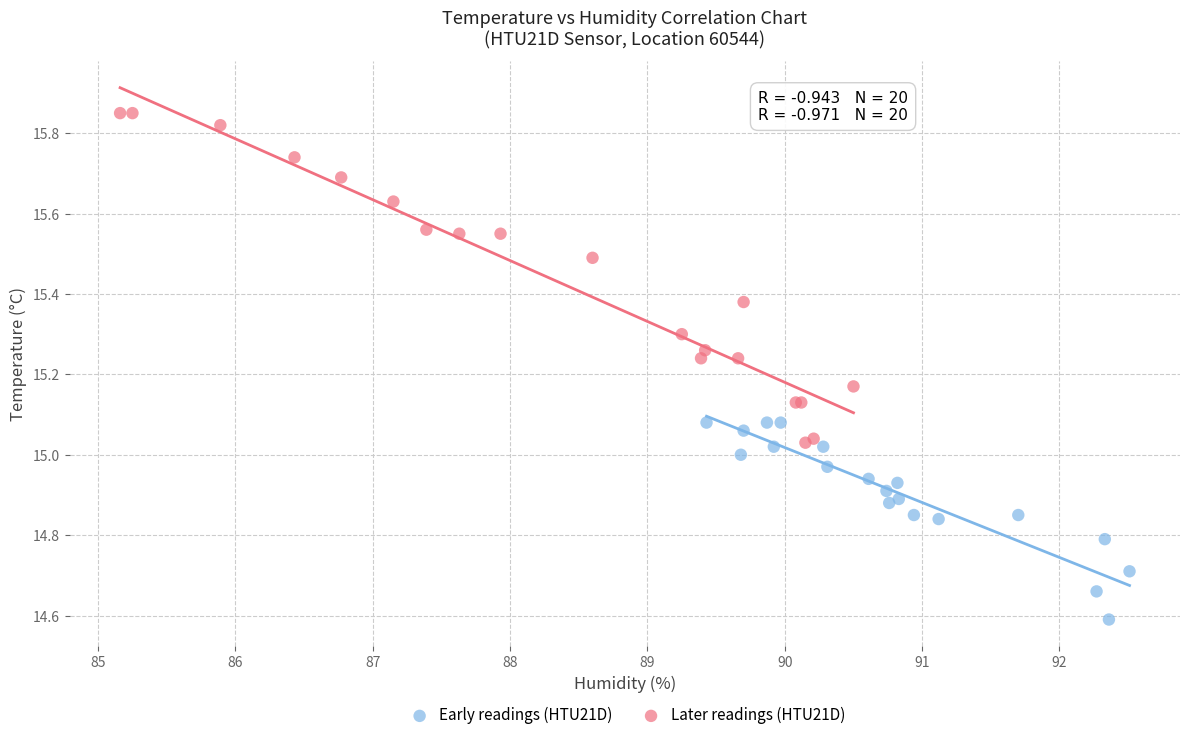

Which series has the widest spread of Y values?

Later readings (HTU21D)